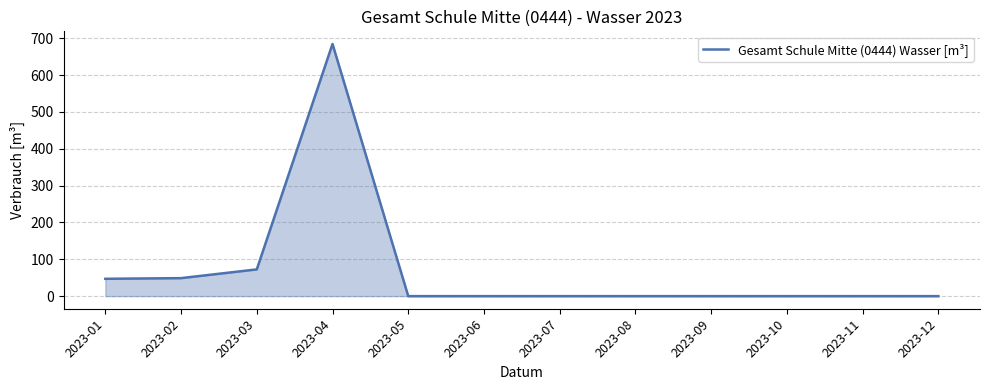

What is the difference between the maximum and minimum values?

684.7